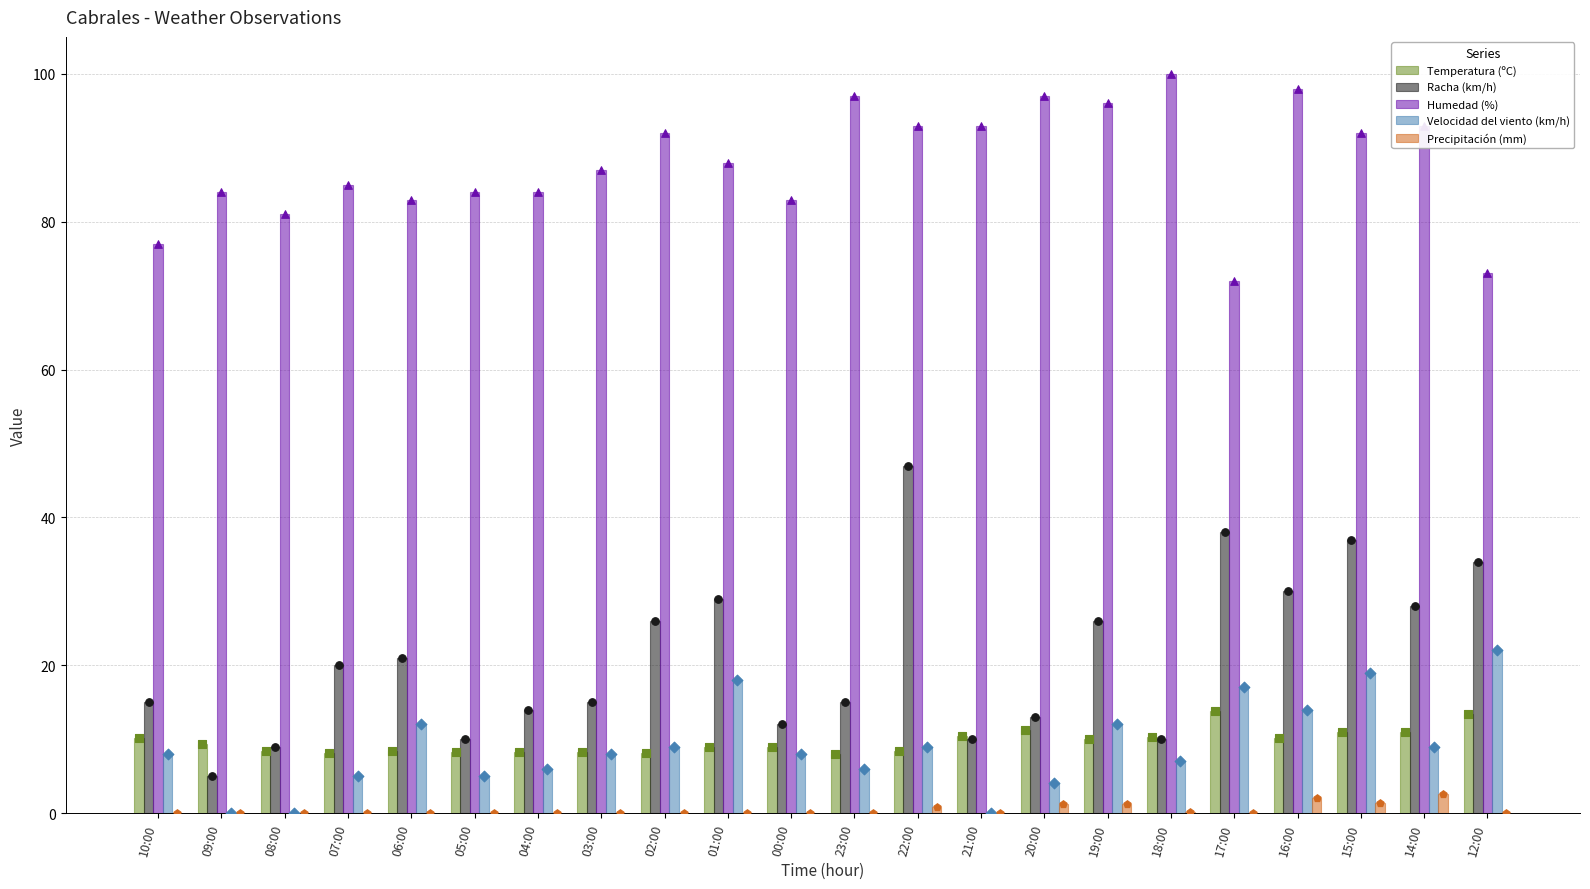

Which series has the largest total across all categories?

Humedad (%)